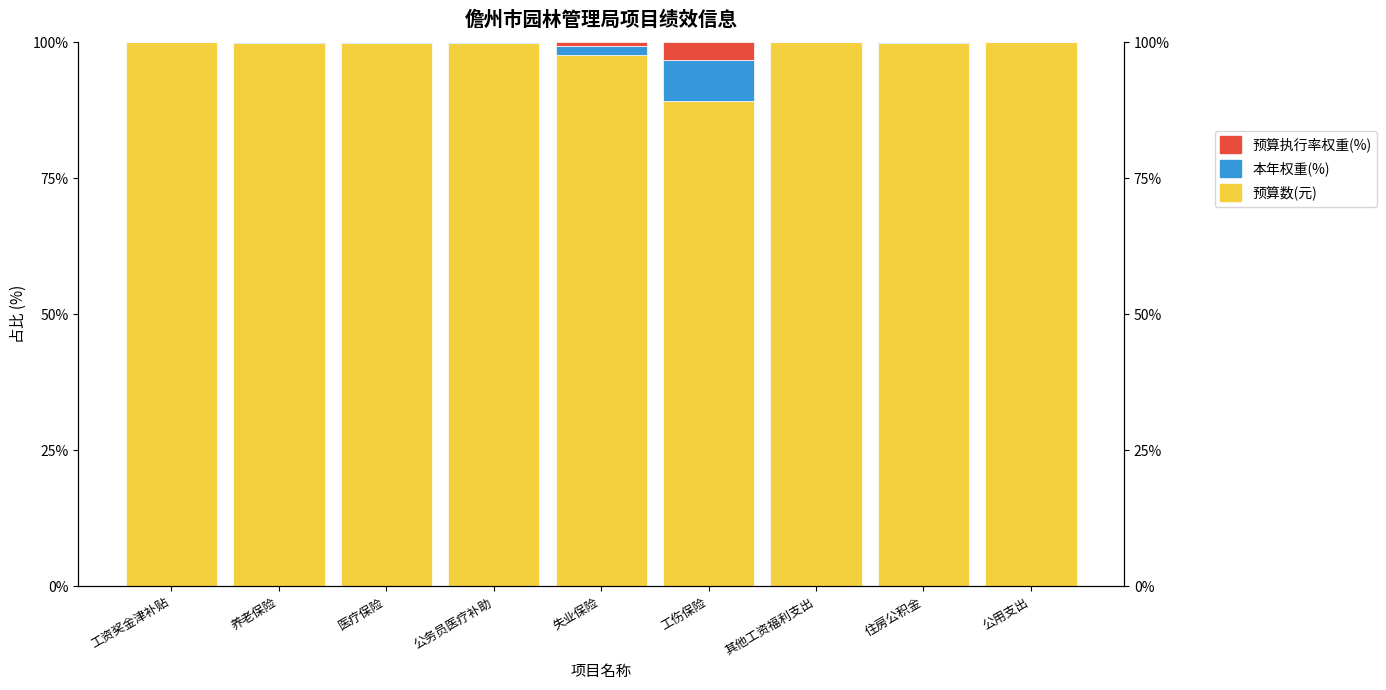

Is the value of 本年权重(%) at 公务员医疗补助 greater than the value of 预算数(元) at 公务员医疗补助?

No